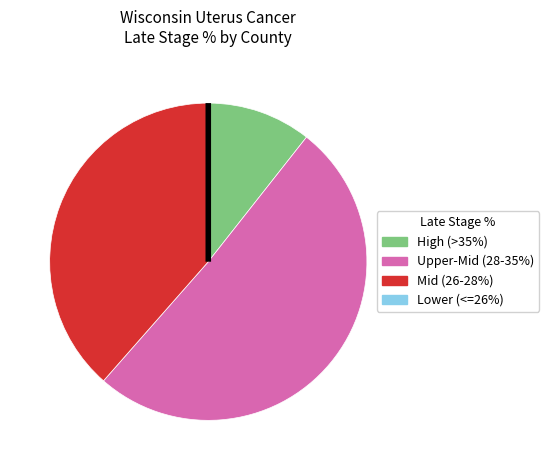

Which category has the biggest portion of the pie?

Upper-Mid (28-35%)